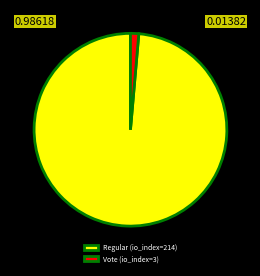

Between Vote (io_index=3) and Regular (io_index=214), which is larger?

Regular (io_index=214)